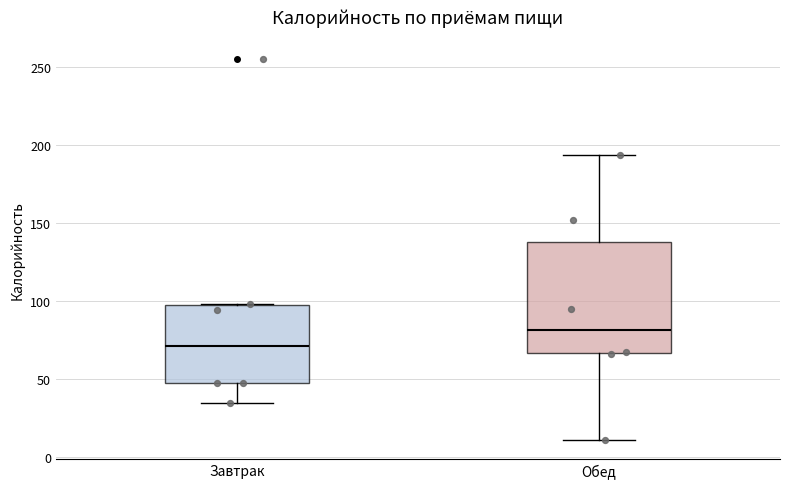

Reading left to right, transcribe this box plot: for each box, give where its median line is, the range the box spans, and where its two whiskers end, as read against the y-axis. The values are not printed on the chart, so give them approximately, as read against the axis.

Завтрак: median 70, box 45 to 95, whiskers 35 to 100
Обед: median 80, box 65 to 140, whiskers 10 to 195